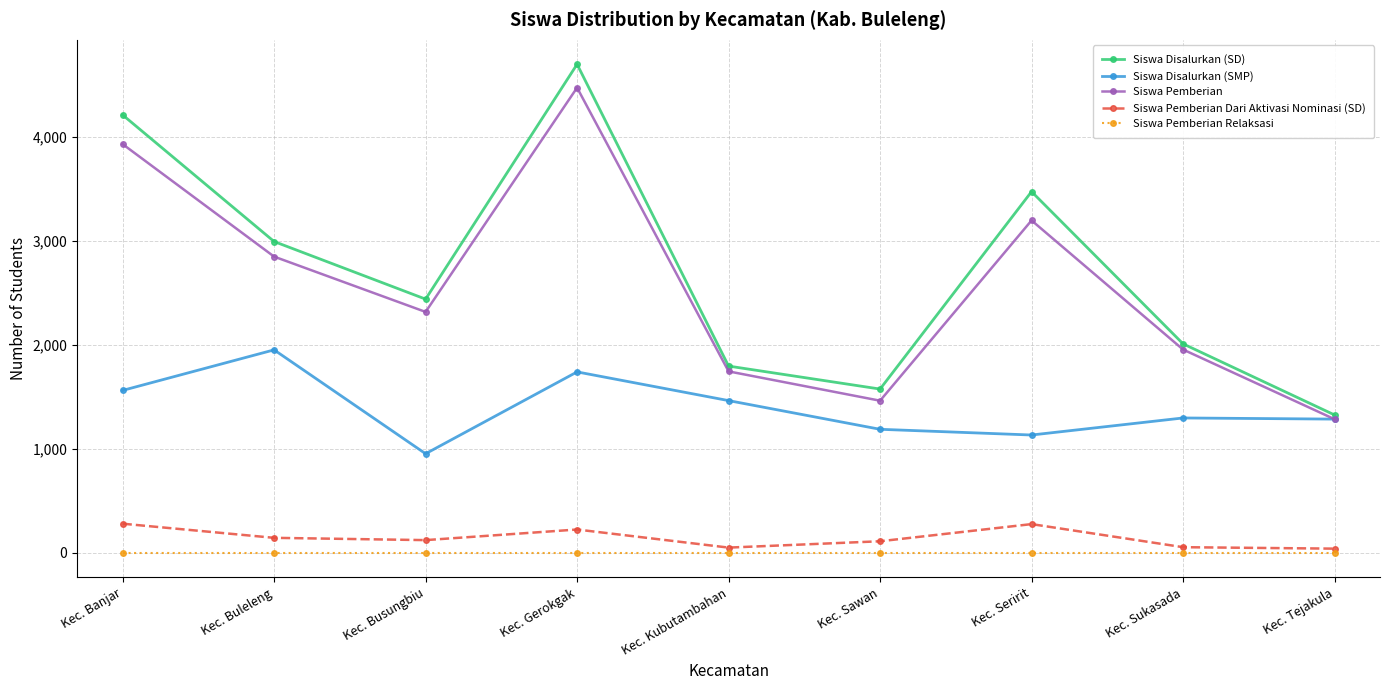

At how many categories does at least one series exceed 1108?

9